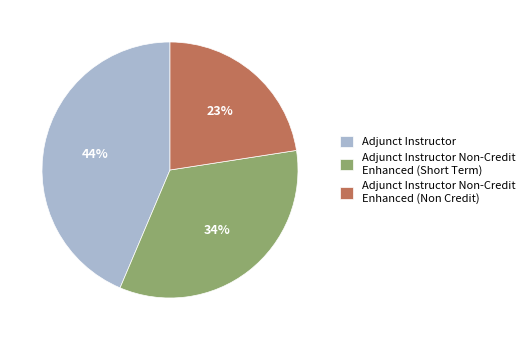

Rank the categories by value from lowest to highest.

Adjunct Instructor Non-Credit Enhanced (Non Credit), Adjunct Instructor Non-Credit Enhanced (Short Term), Adjunct Instructor